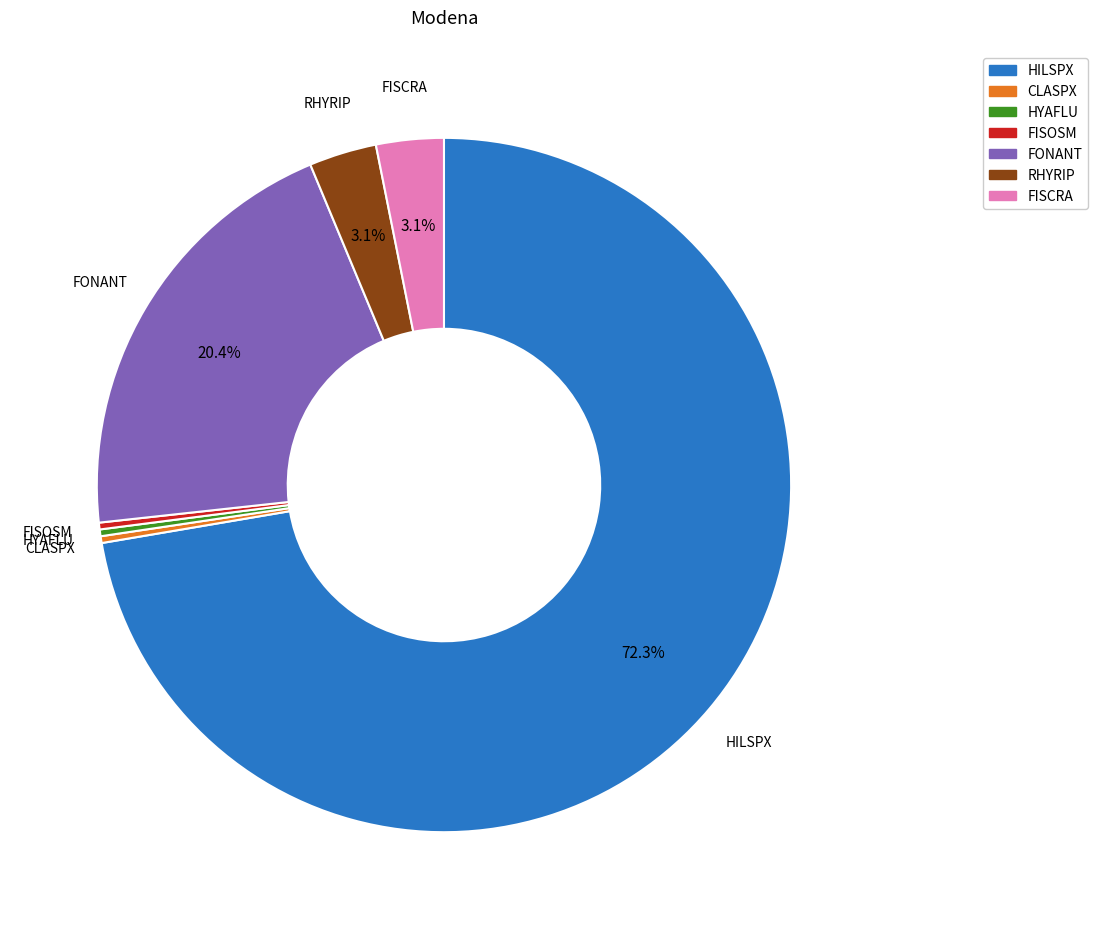

How many segments does this pie chart have?

7